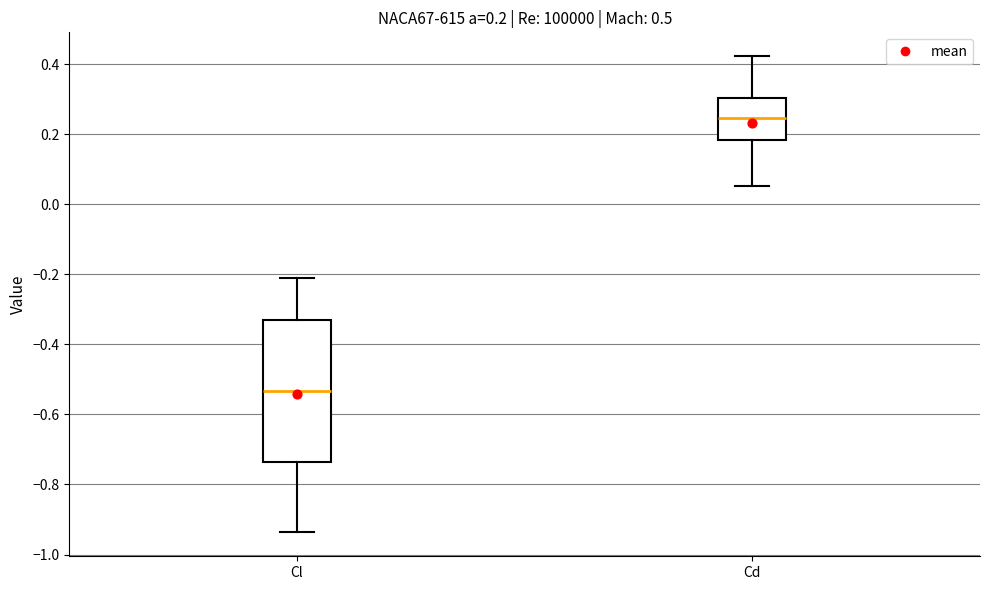

Which box is the tallest, from its lower edge to its upper edge?

Cl